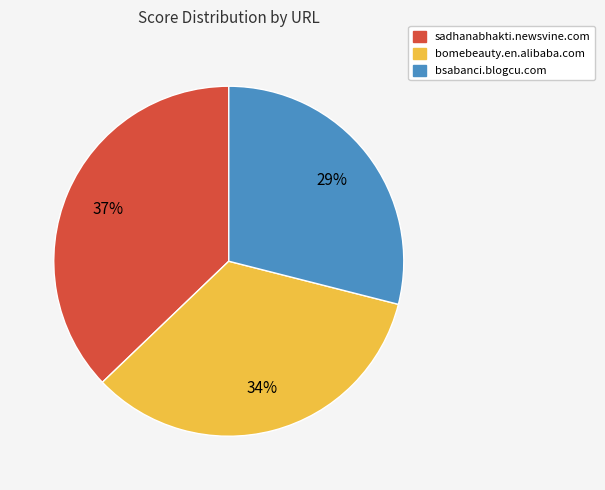

Which slice is the largest?

sadhanabhakti.newsvine.com